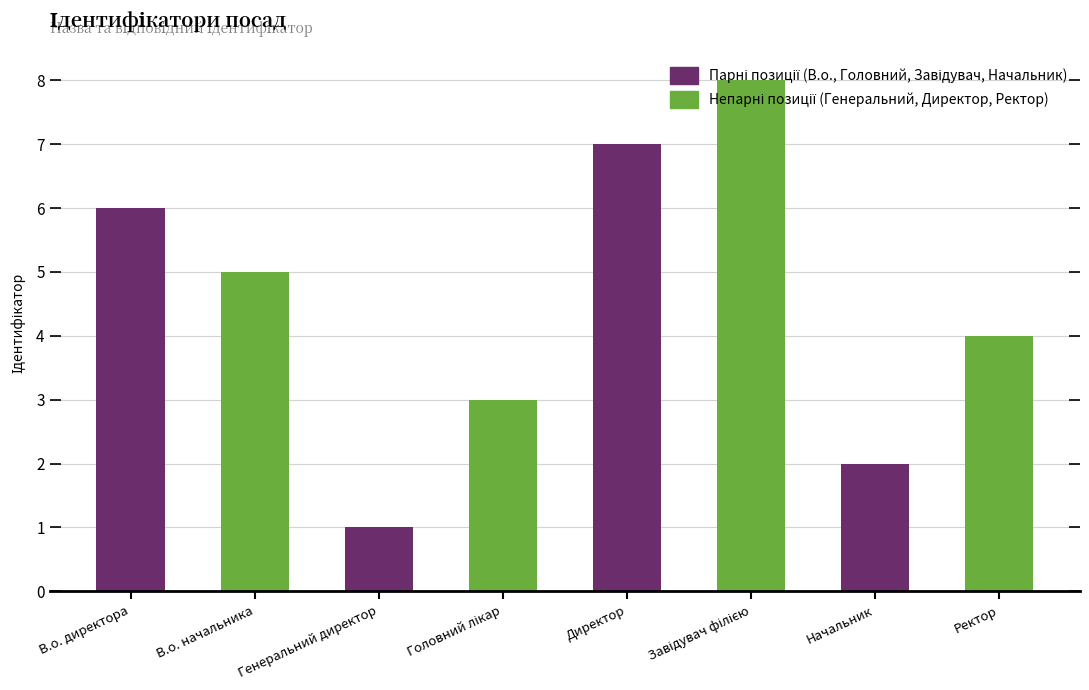

What is the difference between the values at В.о. директора and Начальник?

4